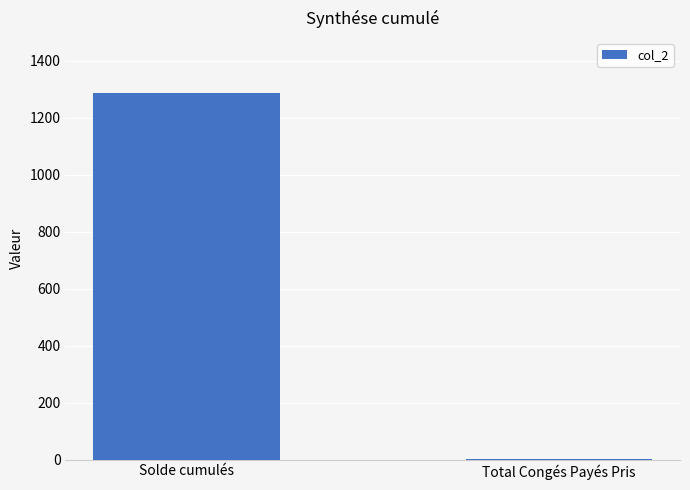

The value at Solde cumulés is 1286.6. True or false?

True